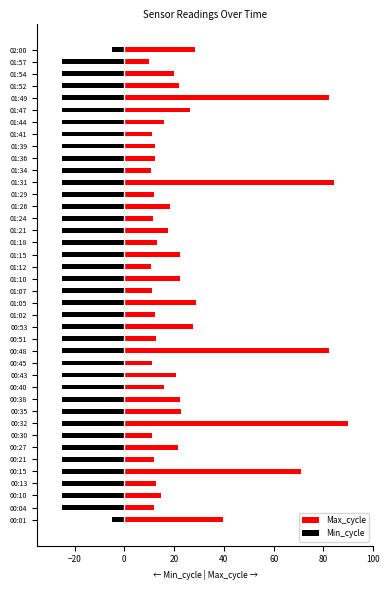

Reading left to right, transcribe all the data shown in this chart.

Max_cycle: 39.5	11.8	14.7	12.7	70.9	12.0	21.7	11.2	90.0	22.7	22.3	16.0	20.7	11.0	82.2	12.9	27.8	12.1	28.7	11.0	22.3	10.8	22.3	13.1	17.6	11.4	18.4	11.8	84.1	10.8	12.1	12.1	11.0	16.0	26.4	82.2	22.1	20.0	10.0	28.5
Min_cycle: -5.0	-25.0	-25.0	-25.0	-25.0	-25.0	-25.0	-25.0	-25.0	-25.0	-25.0	-25.0	-25.0	-25.0	-25.0	-25.0	-25.0	-25.0	-25.0	-25.0	-25.0	-25.0	-25.0	-25.0	-25.0	-25.0	-25.0	-25.0	-25.0	-25.0	-25.0	-25.0	-25.0	-25.0	-25.0	-25.0	-25.0	-25.0	-25.0	-5.0